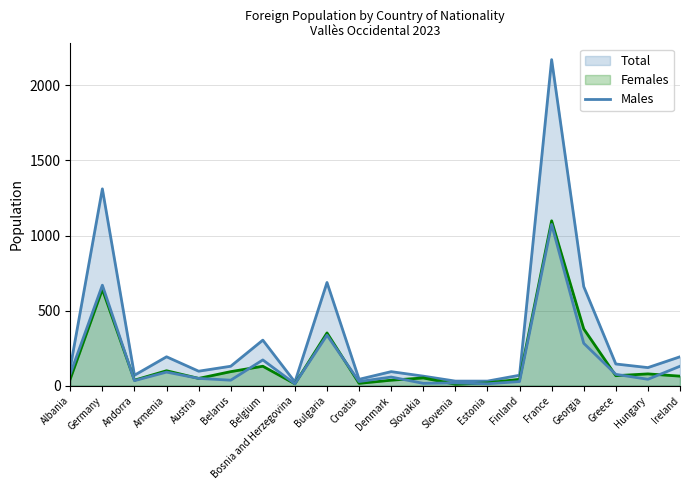

Reading right to left, transcribe all the data shown in this chart.

129	42	75	282	1074	27	12	18	15	57	27	336	12	171	36	48	90	33	669	78